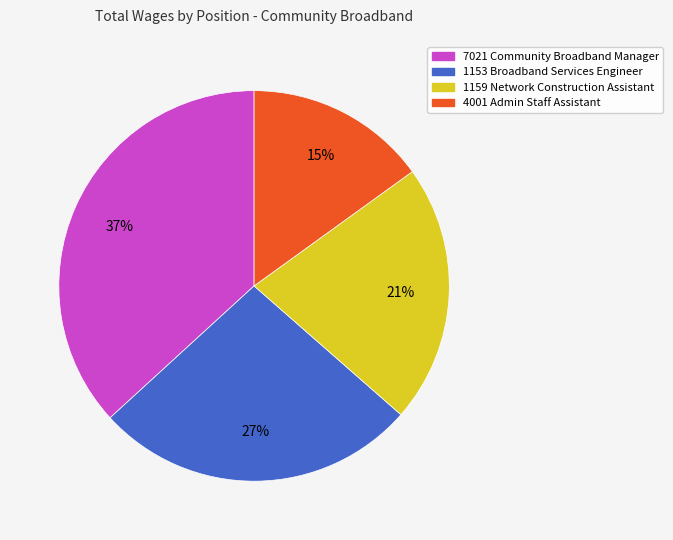

What percentage is the 7021 Community Broadband Manager slice, to the nearest percent?

37%